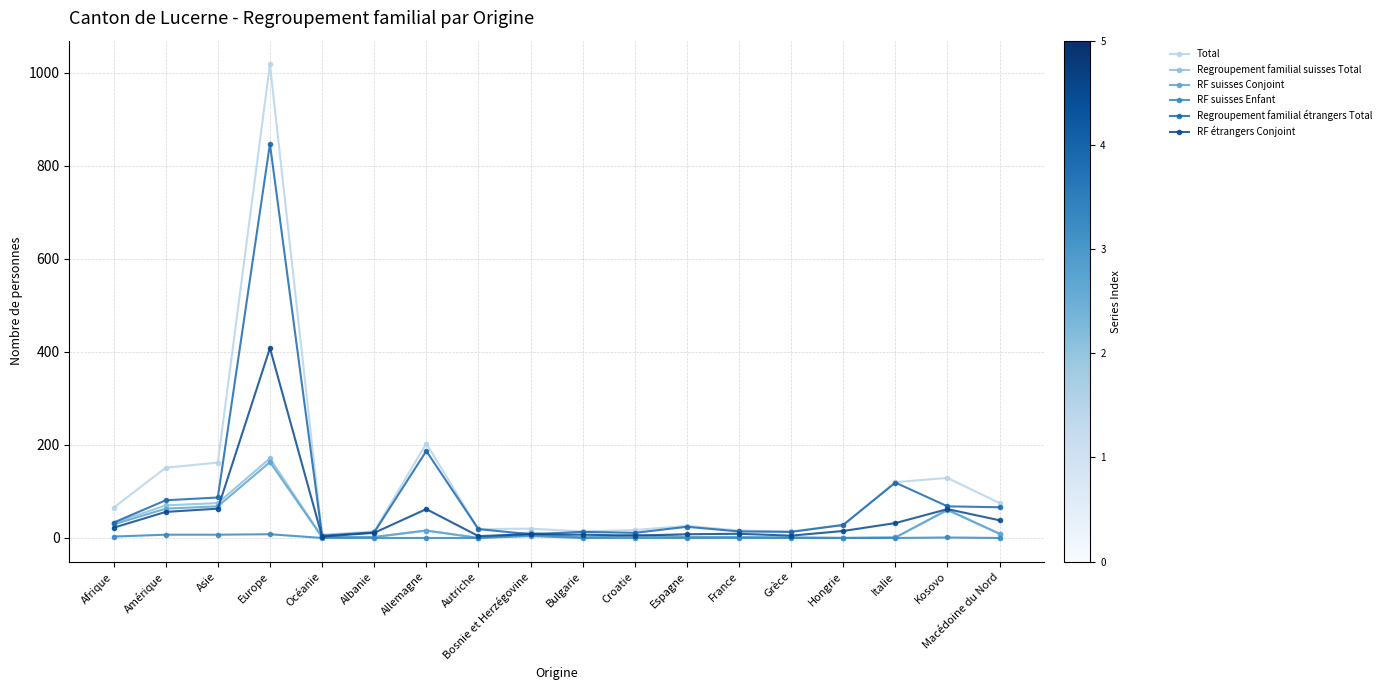

Which series changed the most between Europe and Italie?

Total